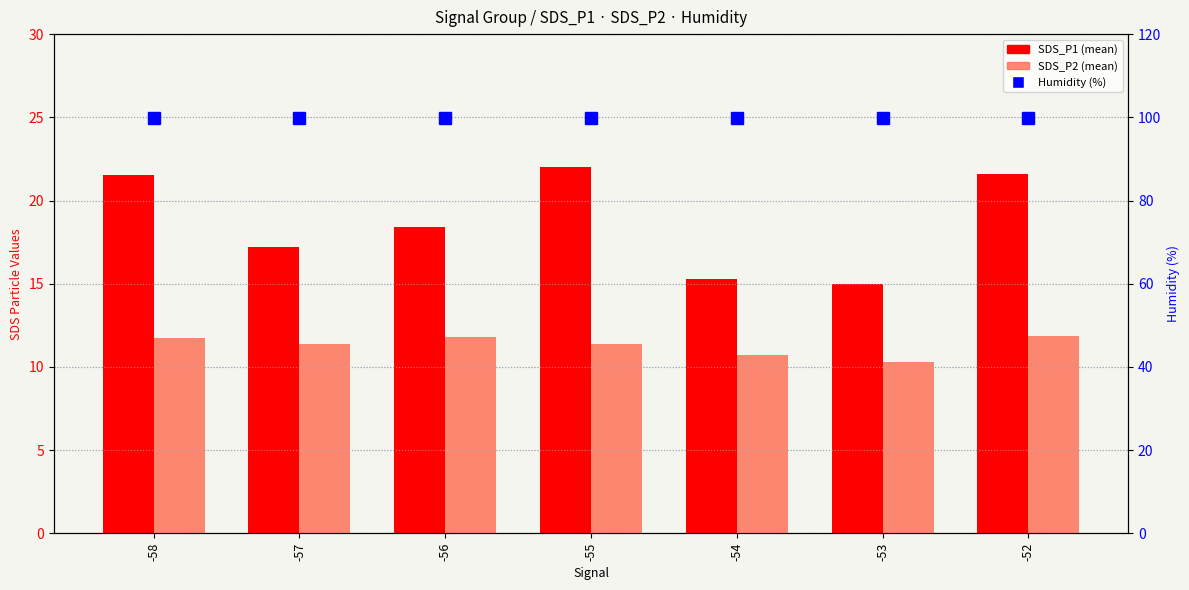

Are the bars horizontal?

No